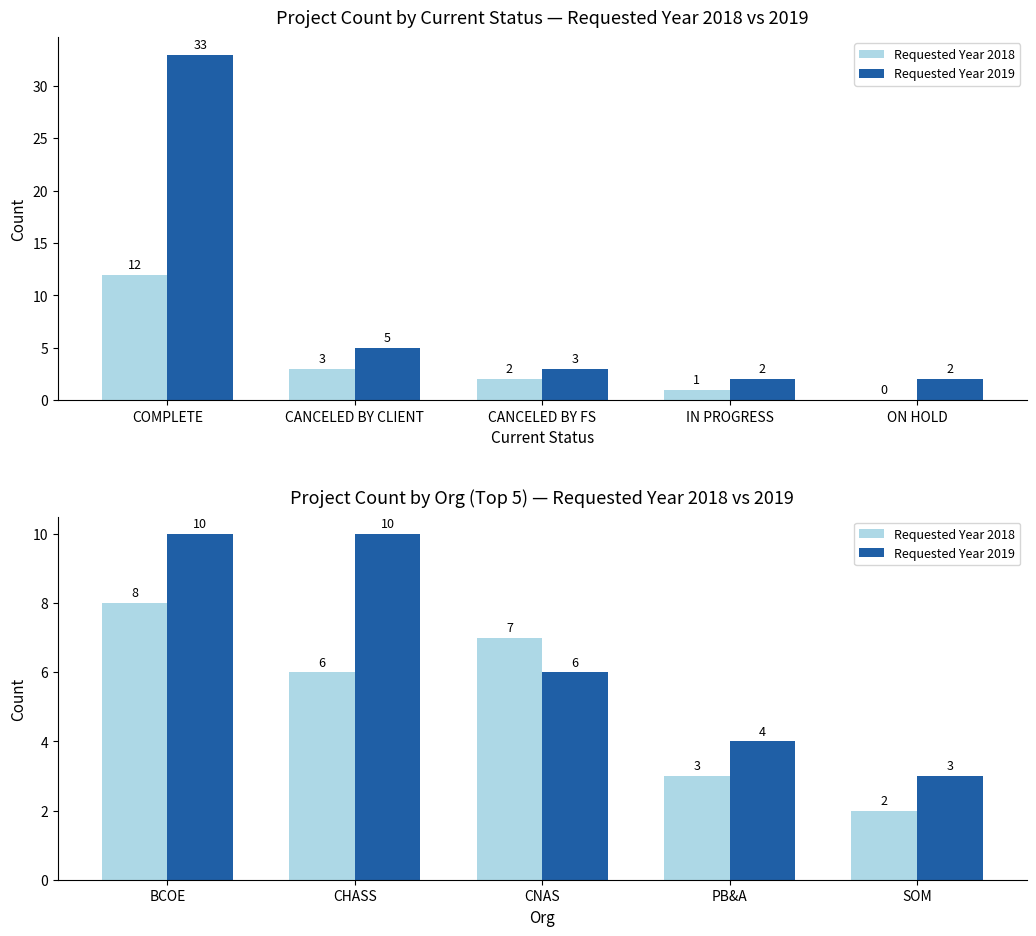

Are the bars grouped side by side (vs. stacked)?

Yes